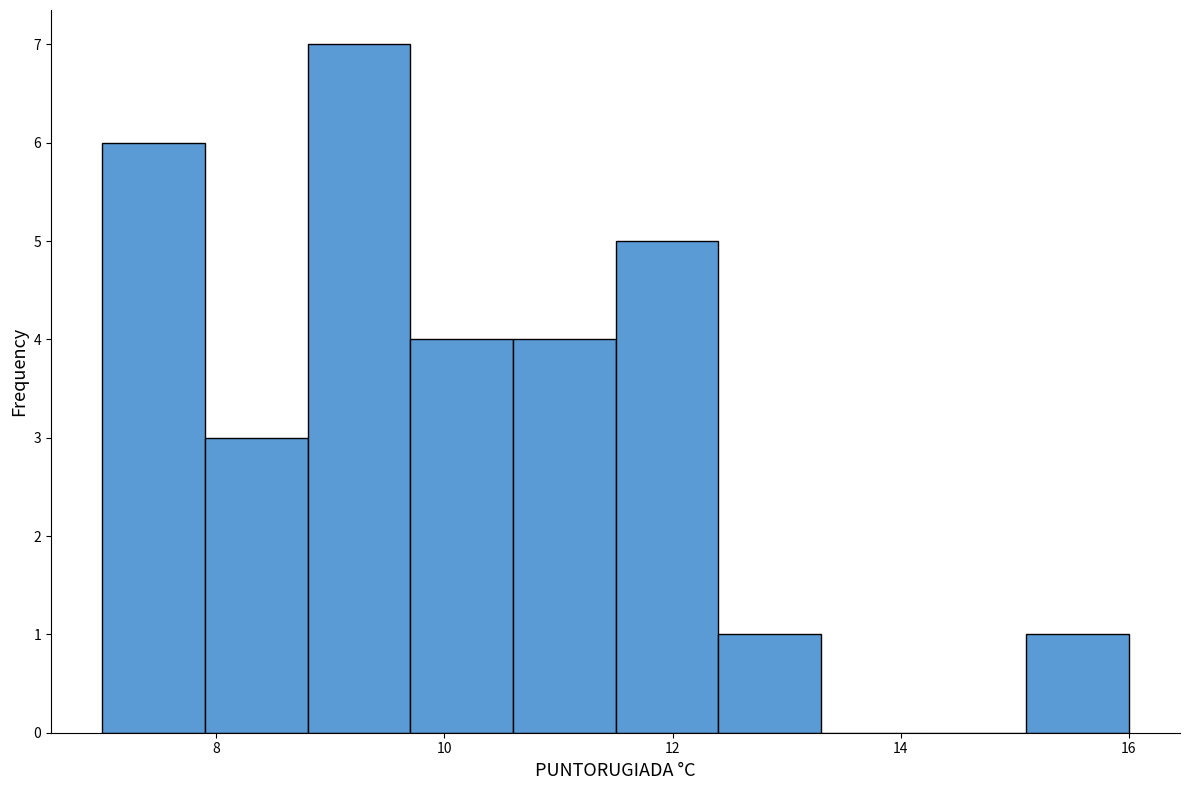

Reading left to right, transcribe this chart: for each bar, give the range it covers on the x-axis and its height. Neither the bar edges nor the heights are printed on the chart, so give them approximately, as read against the axes.

7.0 to 7.9: 6
7.9 to 8.8: 3
8.8 to 9.7: 7
9.7 to 10.6: 4
10.6 to 11.5: 4
11.5 to 12.4: 5
12.4 to 13.3: 1
13.3 to 14.2: 0
14.2 to 15.1: 0
15.1 to 16.0: 1